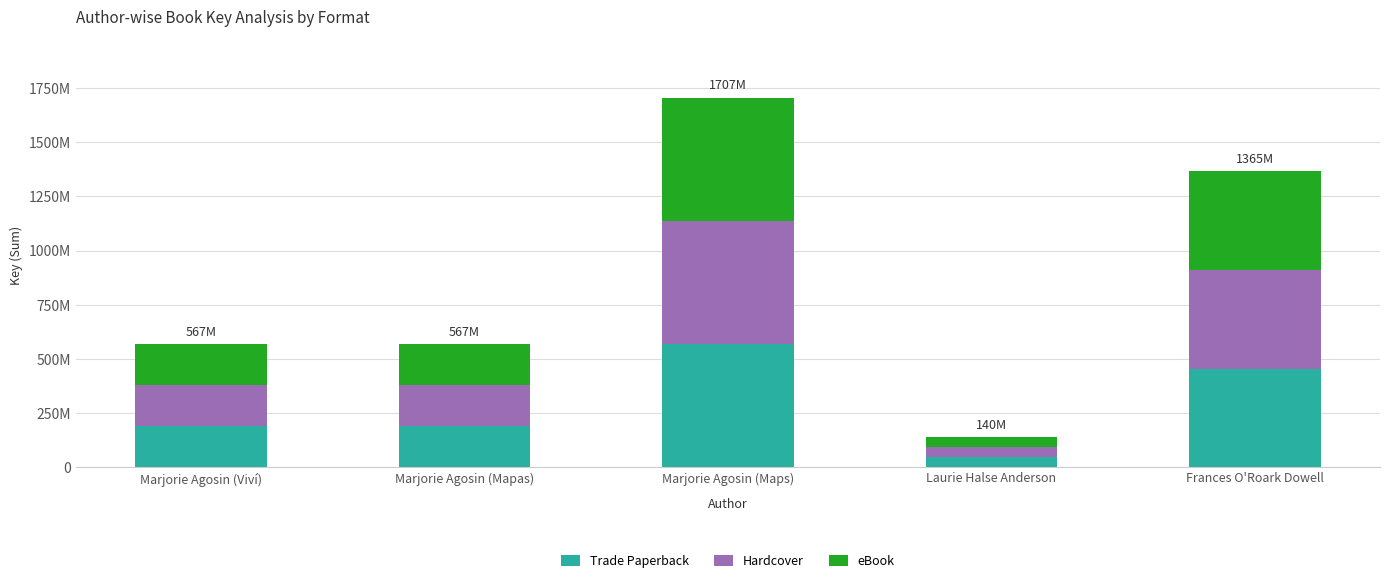

Does the chart contain stacked bars?

Yes